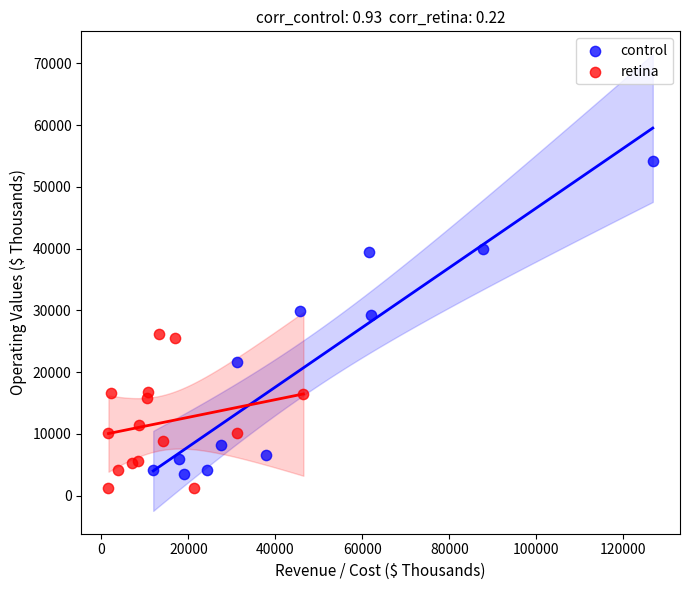

Which series reaches the minimum Y coordinate?

retina